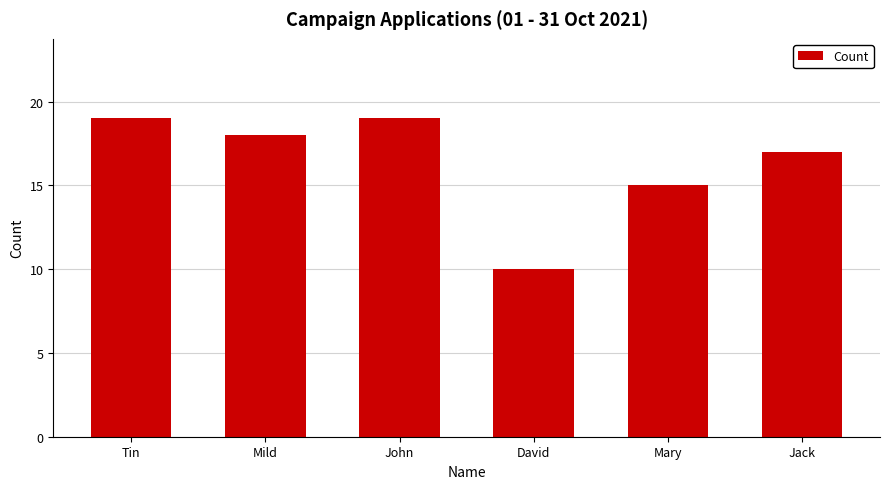

Count the values in the range 15 to 19.

5